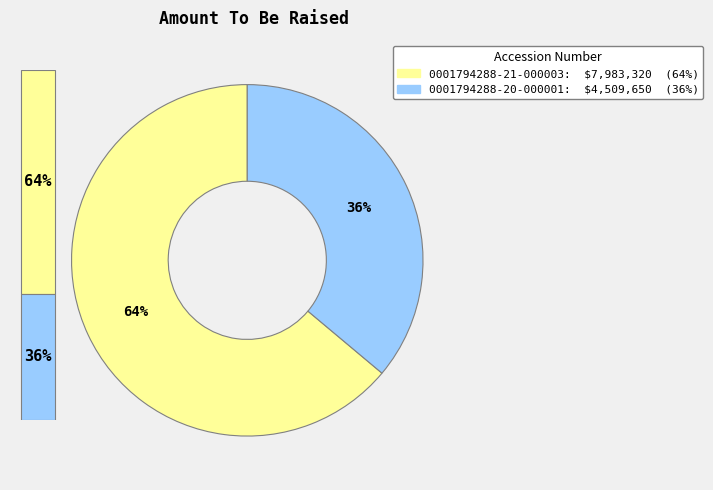

To the nearest percent, what percentage of the pie is 0001794288-20-000001?

36%